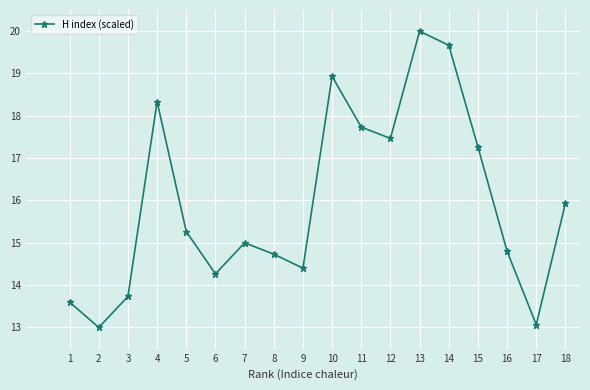

What is the greatest value displayed?

20.0